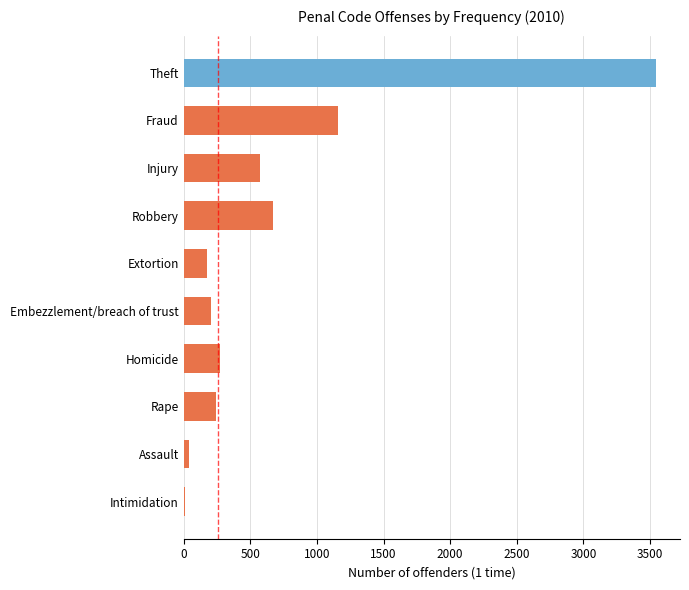

Reading bottom to top, what are all the values shown in this chart?

13	39	244	271	207	175	670	576	1160	3547